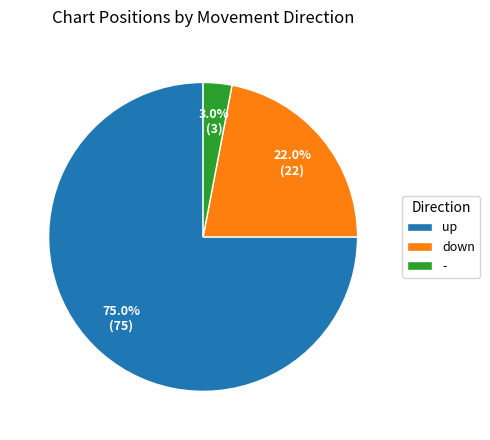

Which has a higher value, - or down?

down